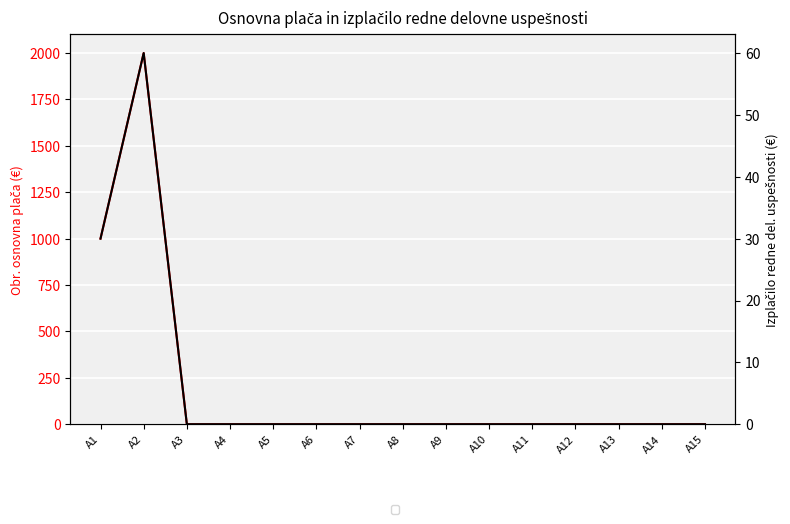

Which category has the lowest value across all series?

A3